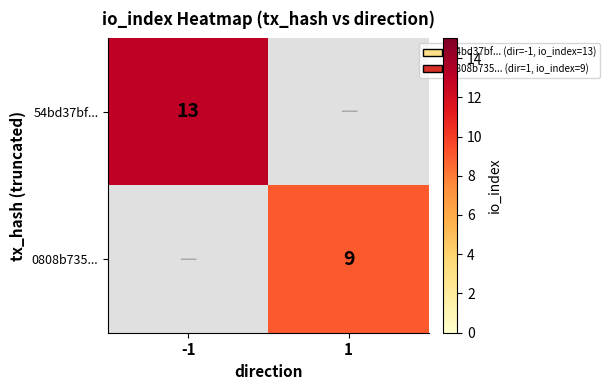

The 54bd37bf... series shows 8 at -1. True or false?

False